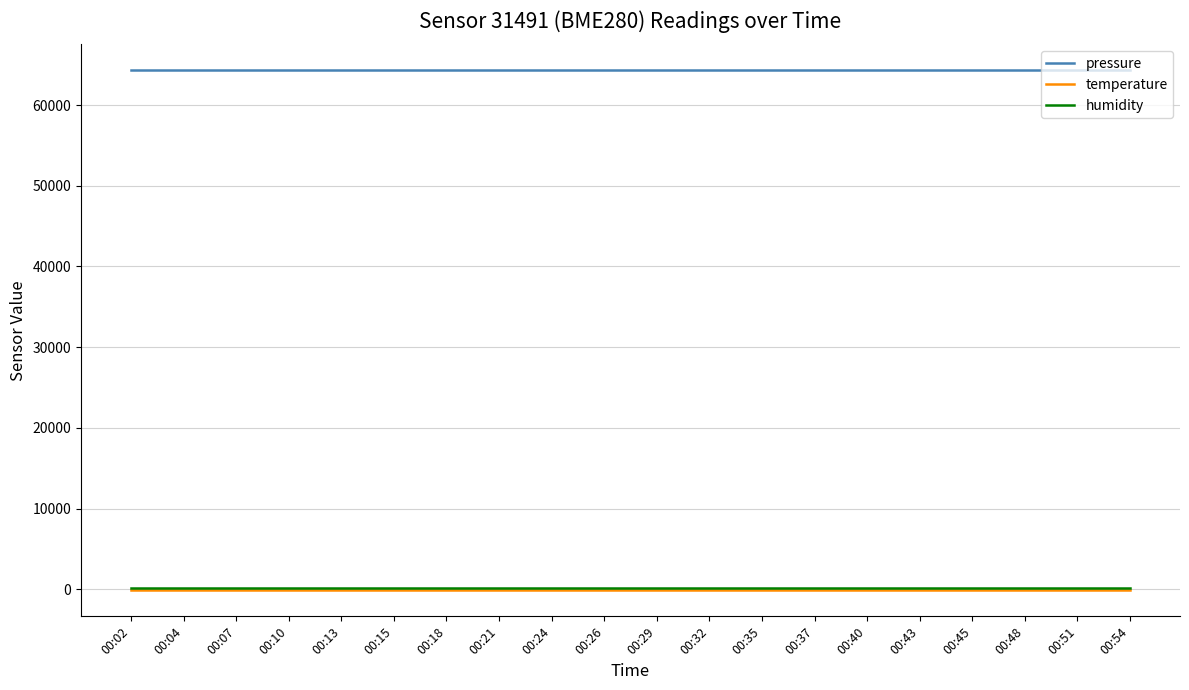

Reading left to right, list all the values displayed in this chart.

pressure: 64310.3	64310.3	64310.3	64310.3	64310.3	64310.3	64310.3	64310.3	64310.3	64310.3	64310.3	64310.3	64310.3	64310.3	64310.3	64310.3	64310.3	64310.3	64310.3	64310.3
temperature: -141.5	-141.5	-141.5	-141.5	-141.5	-141.5	-141.5	-141.5	-141.5	-141.5	-141.5	-141.5	-141.5	-141.5	-141.5	-141.5	-141.5	-141.5	-141.5	-141.5
humidity: 100.0	100.0	100.0	100.0	100.0	100.0	100.0	100.0	100.0	100.0	100.0	100.0	100.0	100.0	100.0	100.0	100.0	100.0	100.0	100.0